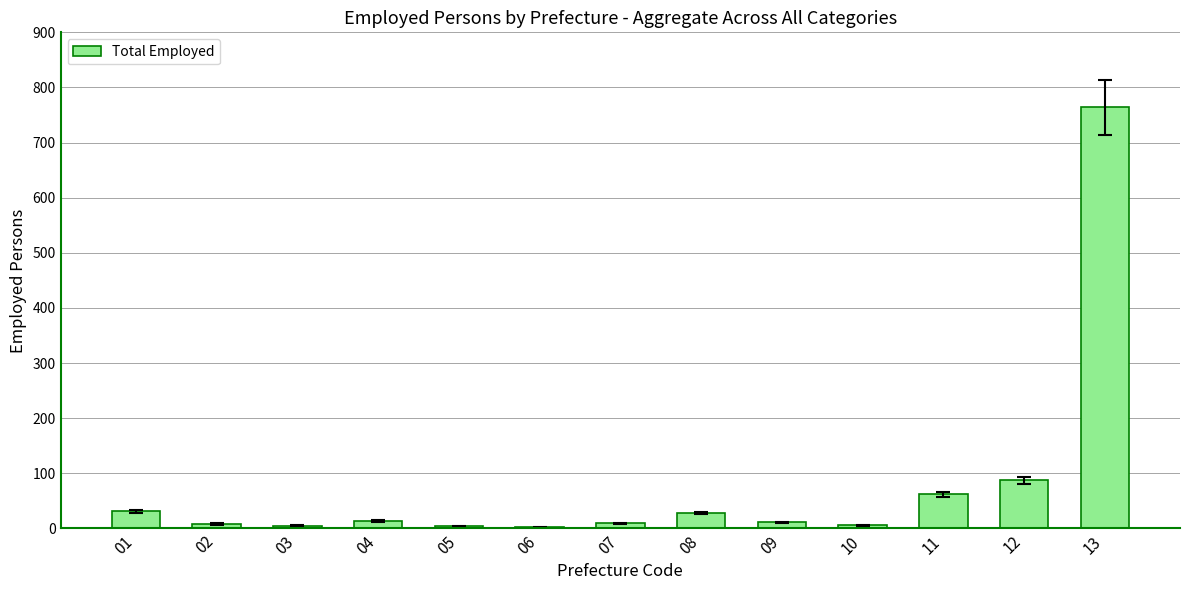

What is the sum of all values?

1030